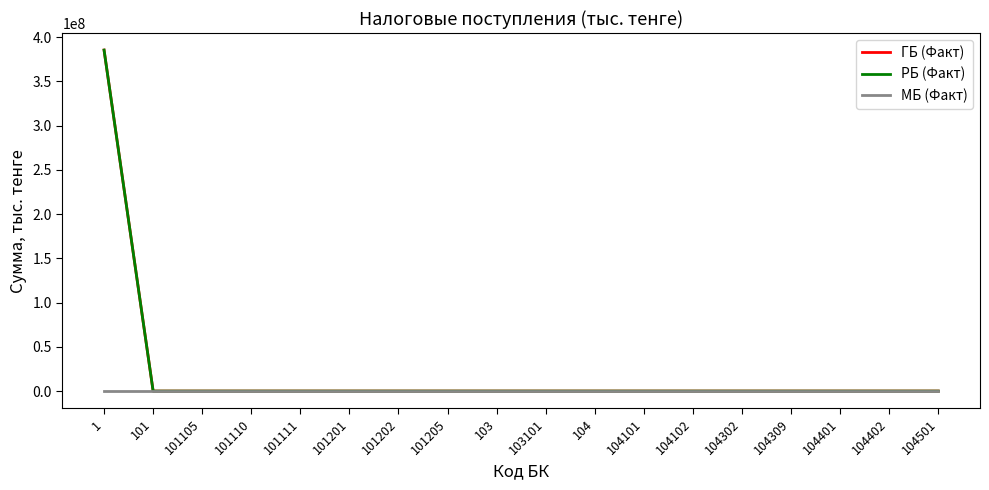

What is the label of the 12th point from the left?

104101